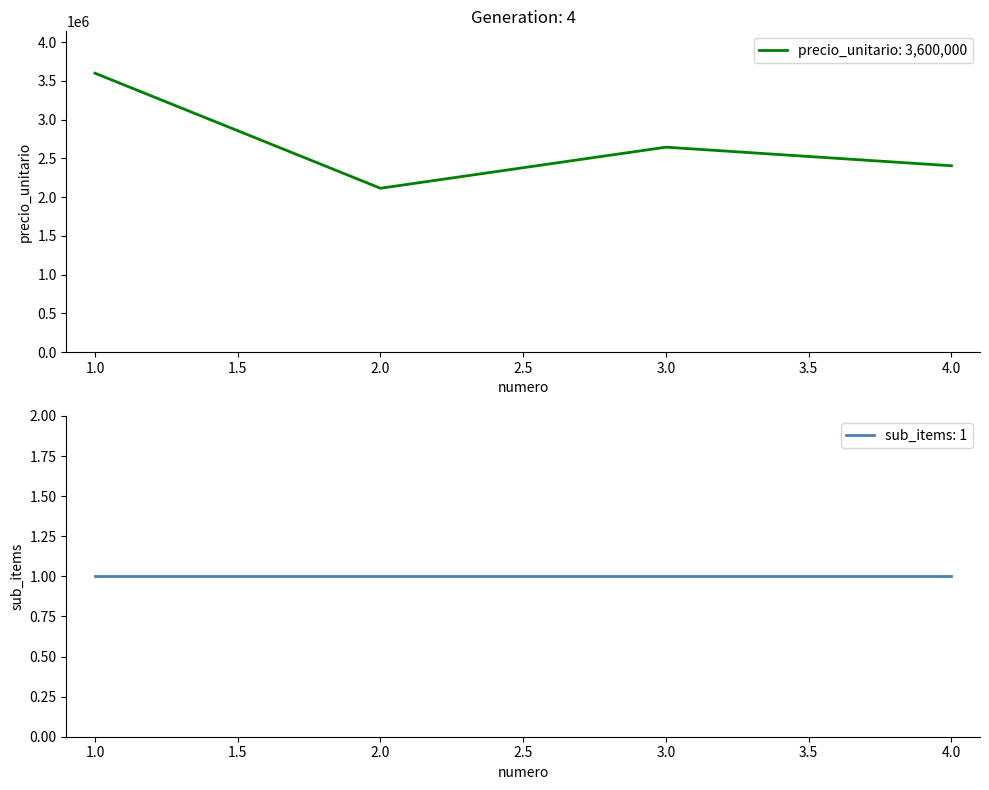

Which category has the highest value across all series?

1